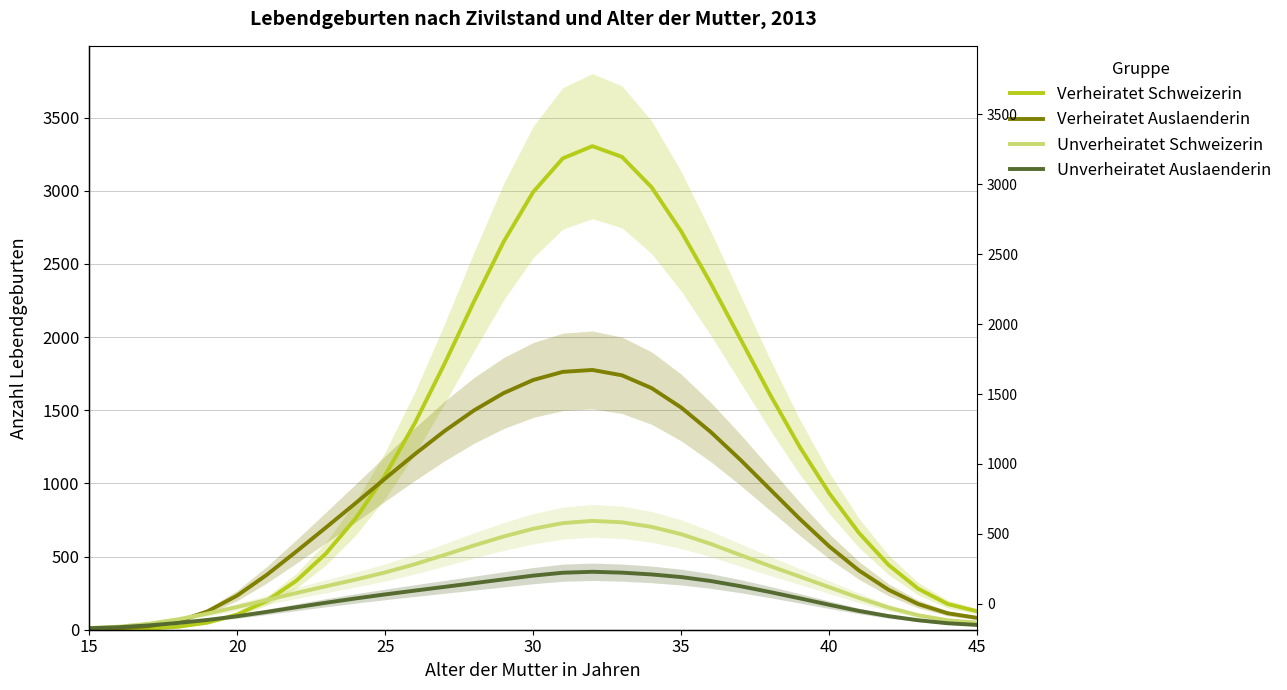

At how many categories does at least one series exceed 800?

17